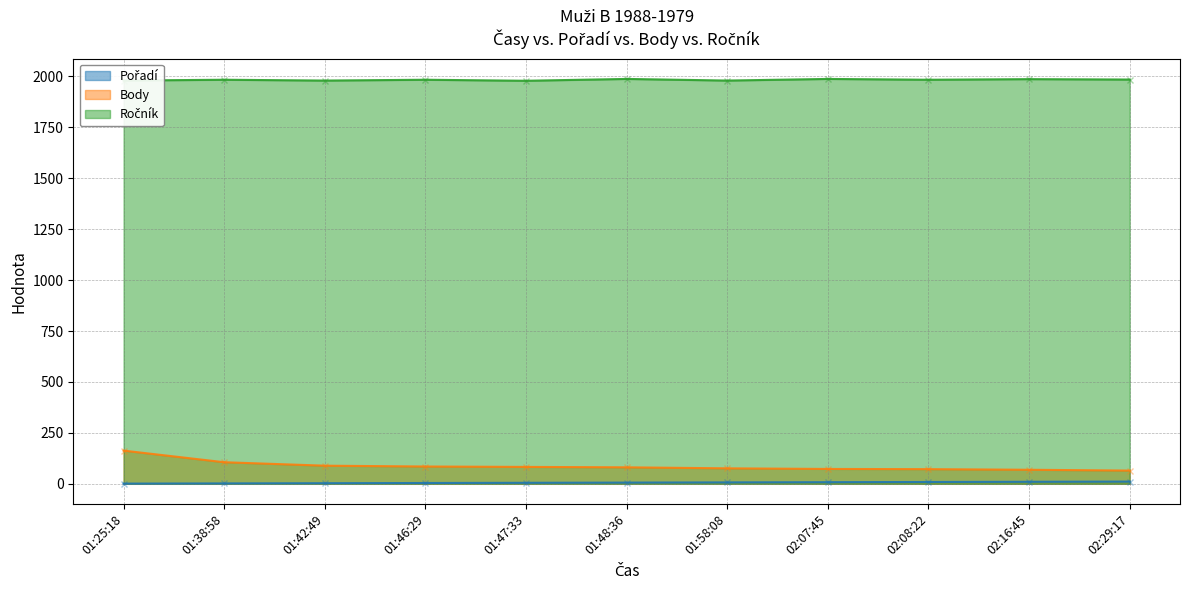

How many data points in Ročník are above 1984?

4